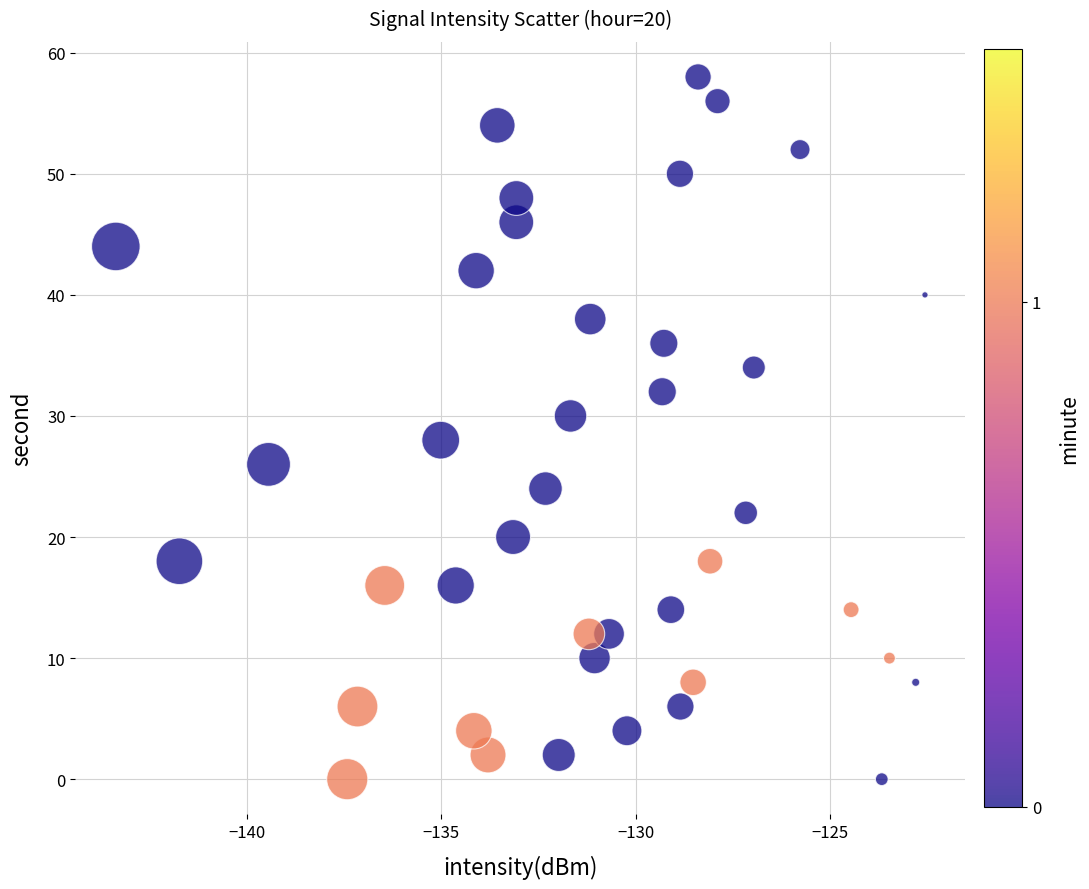

How many points are shown in the scatter plot?

40